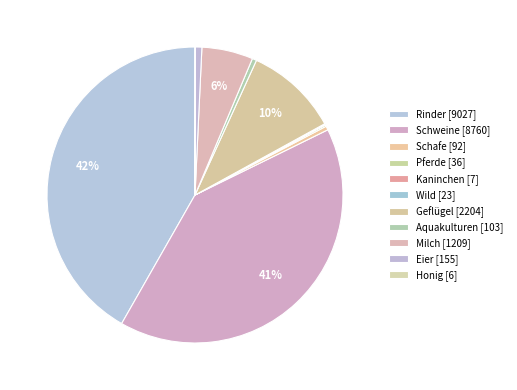

How many segments does this pie chart have?

11